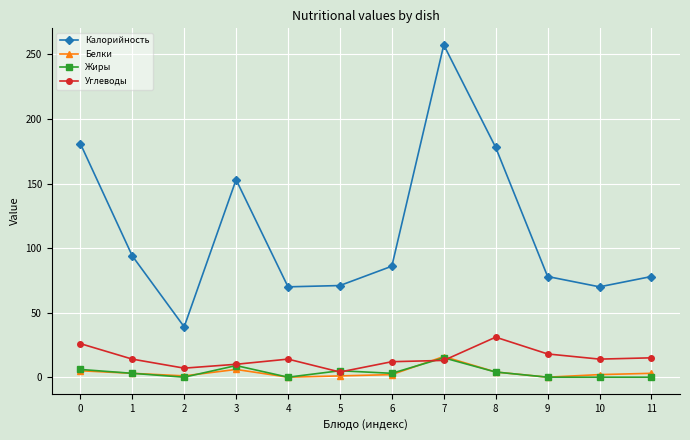

At which category does the chart reach its peak across all series?

7